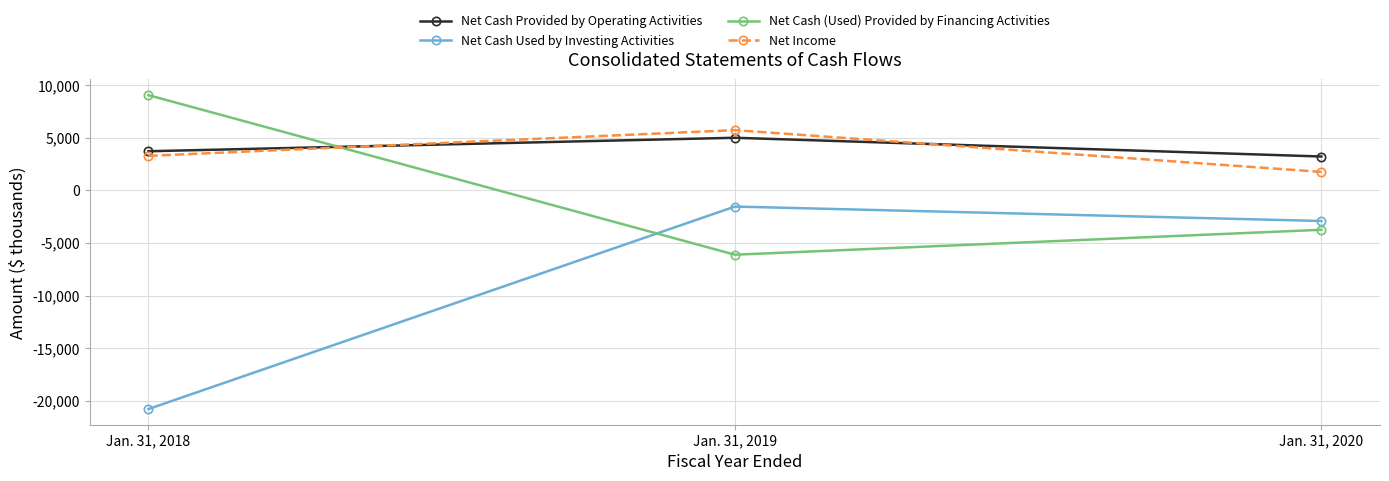

Reading left to right, list all the values displayed in this chart.

Net Cash Provided by Operating Activities: 3724	5005	3224
Net Cash Used by Investing Activities: -20781	-1534	-2906
Net Cash (Used) Provided by Financing Activities: 9057	-6111	-3742
Net Income: 3286	5730	1759